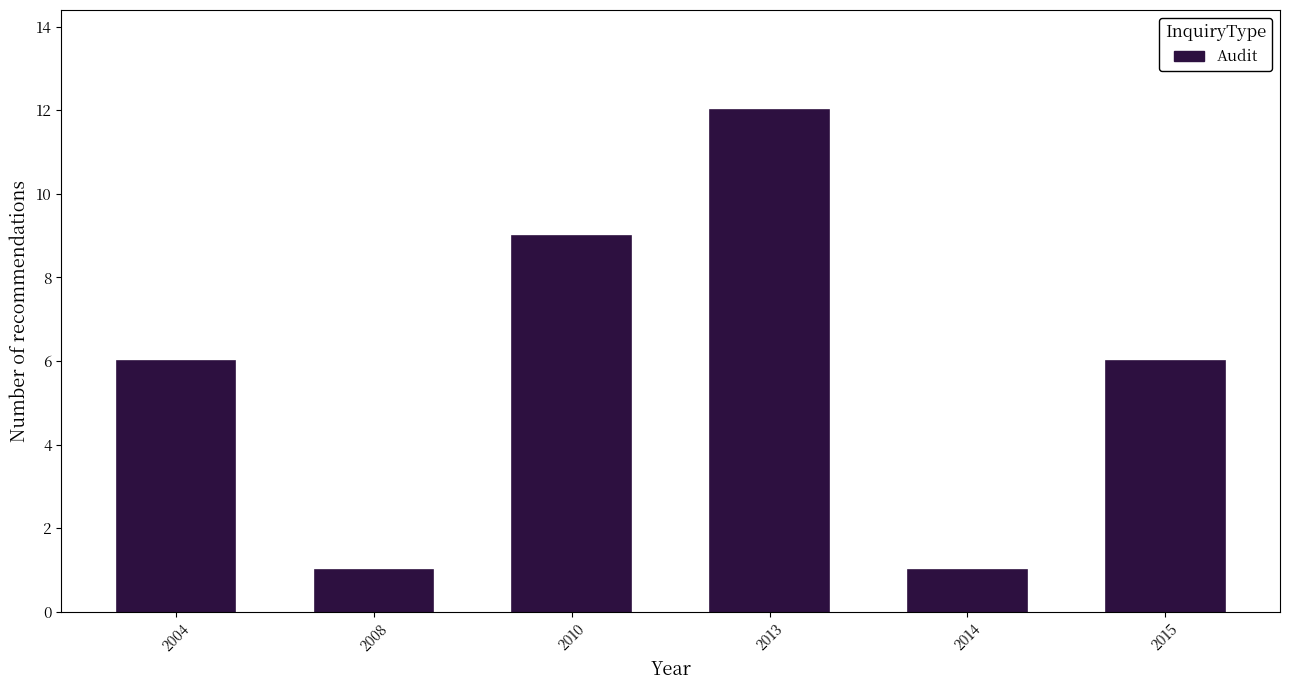

Reading left to right, what are all the values shown in this chart?

6	1	9	12	1	6